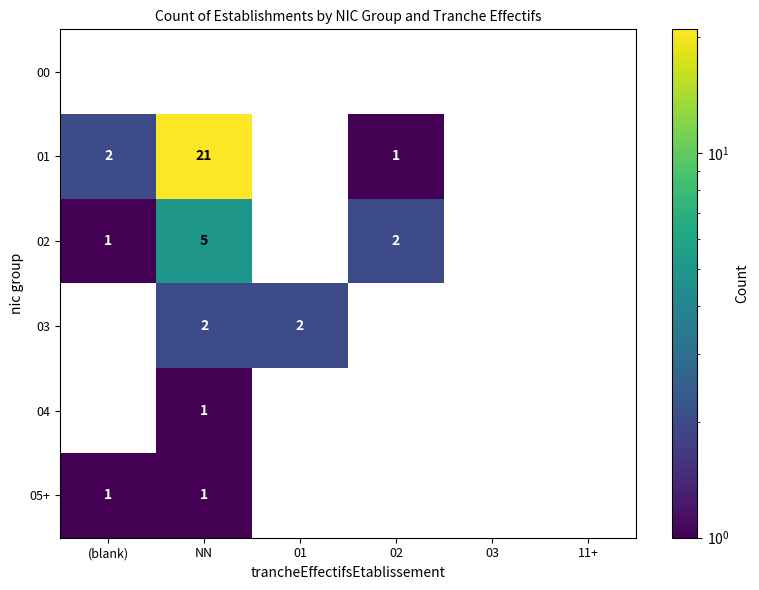

What is the sum of all 03 values?

4